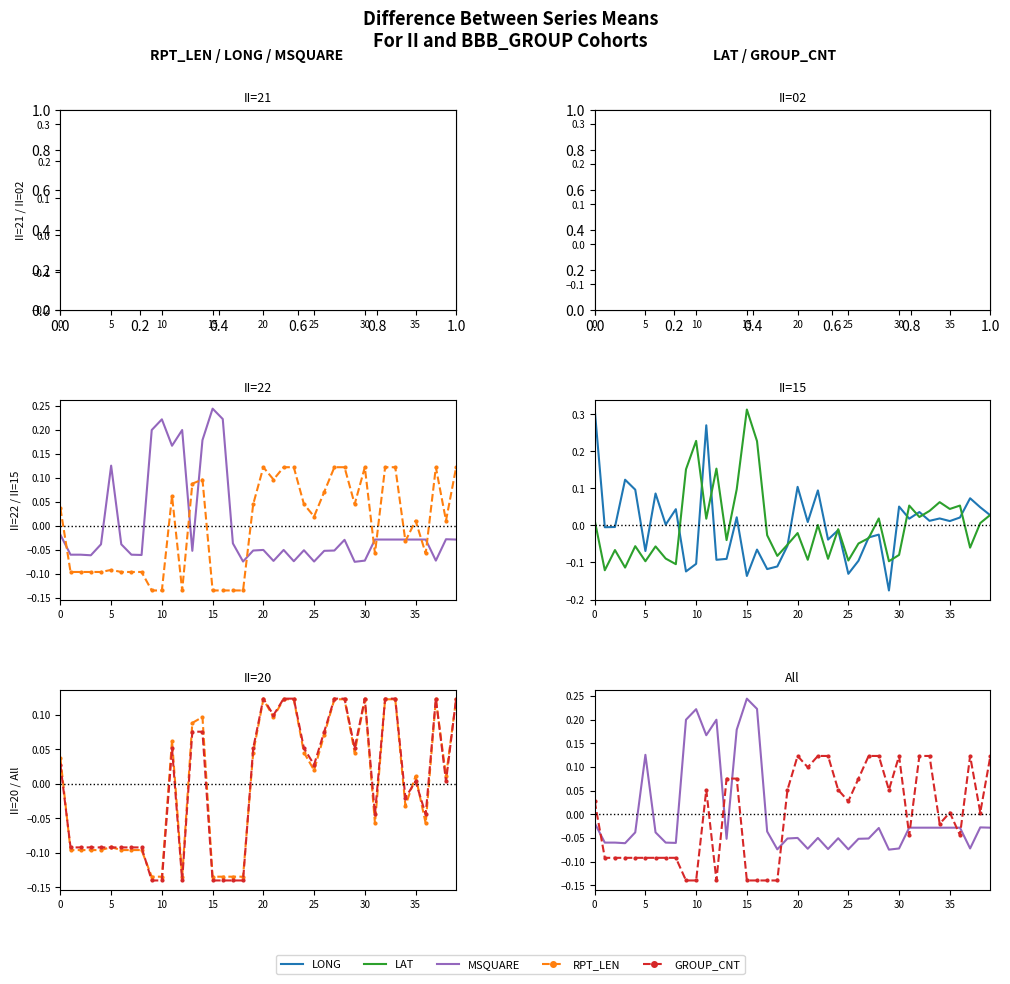

How many negative values does the RPT_LEN series have?

18